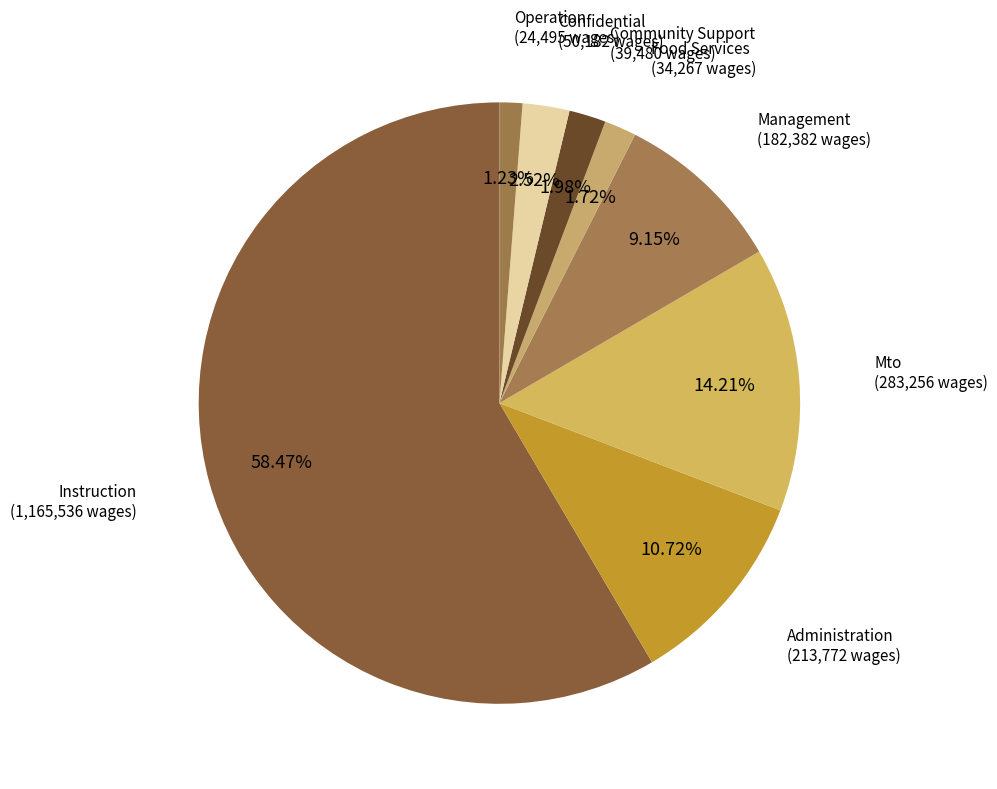

How many segments does this pie chart have?

8